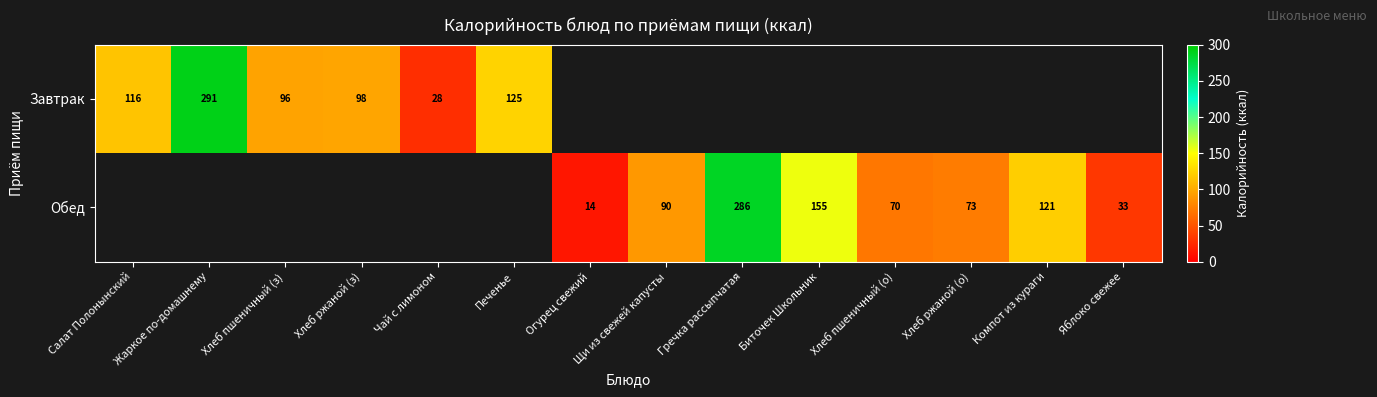

Is it true that Завтрак equals 58 at Хлеб ржаной (з)?

False